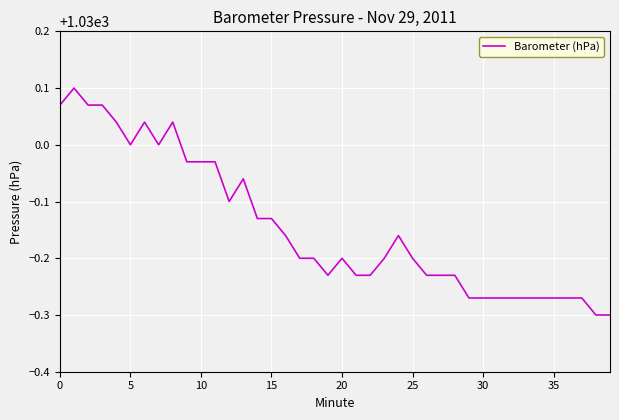

How many lines are shown in the chart?

1